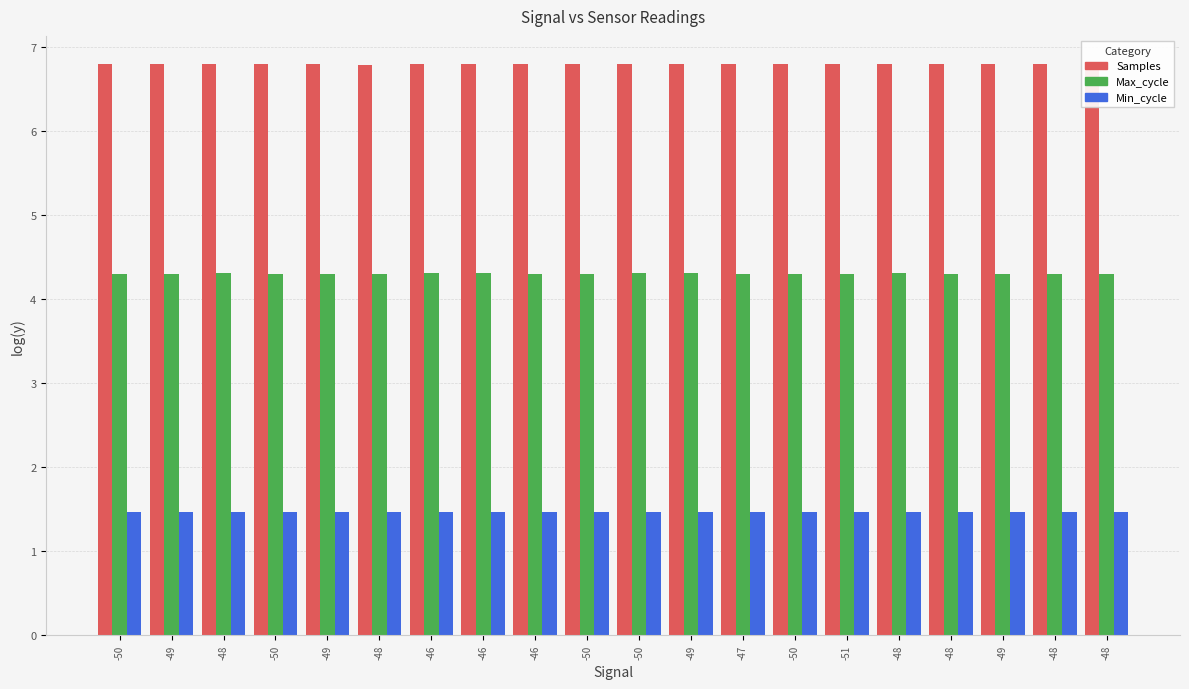

The Min_cycle series shows 1.5 at -50. True or false?

True